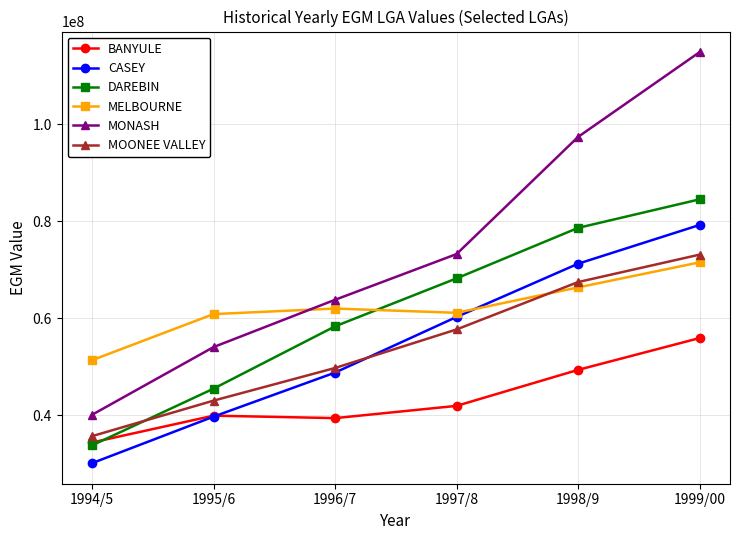

How many lines are shown in the chart?

6